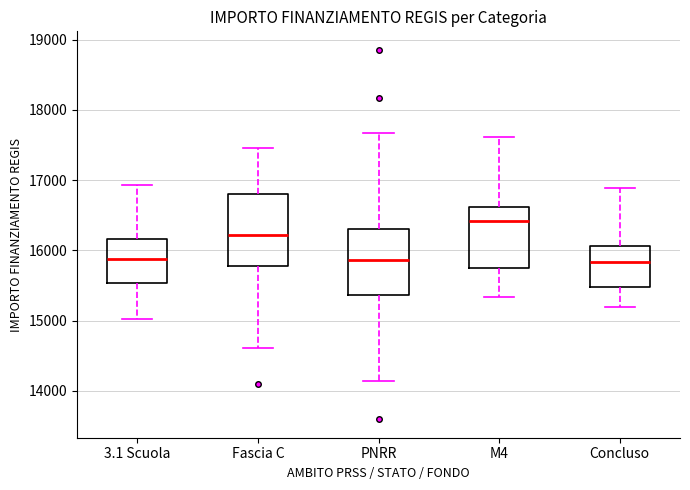

Where is the upper edge of the box for 3.1 Scuola on the y-axis? The values are not printed on the chart, so give them approximately, as read against the axis.

16200